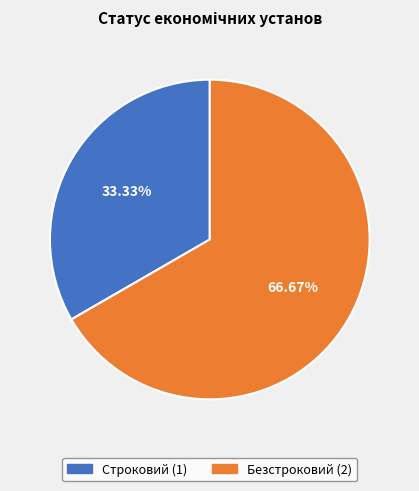

To the nearest percent, what is the difference between the Строковий and Безстроковий slice percentages?

33%